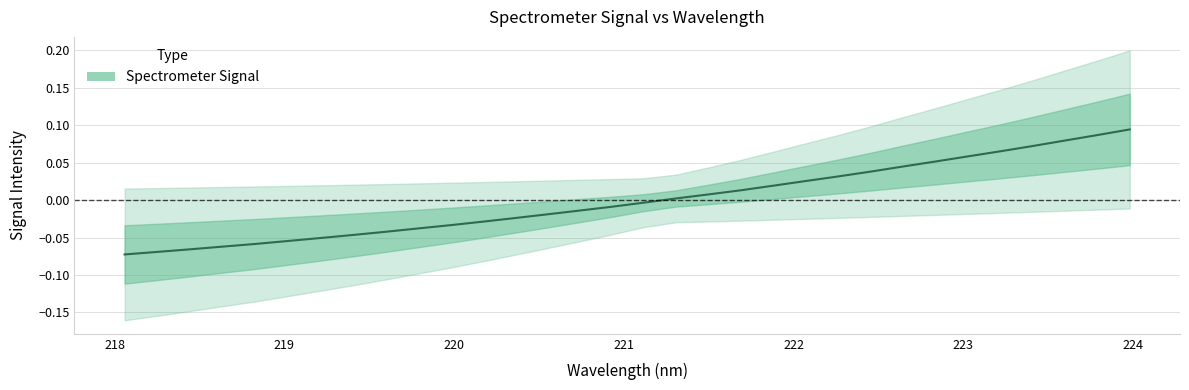

How many lines are shown in the chart?

1